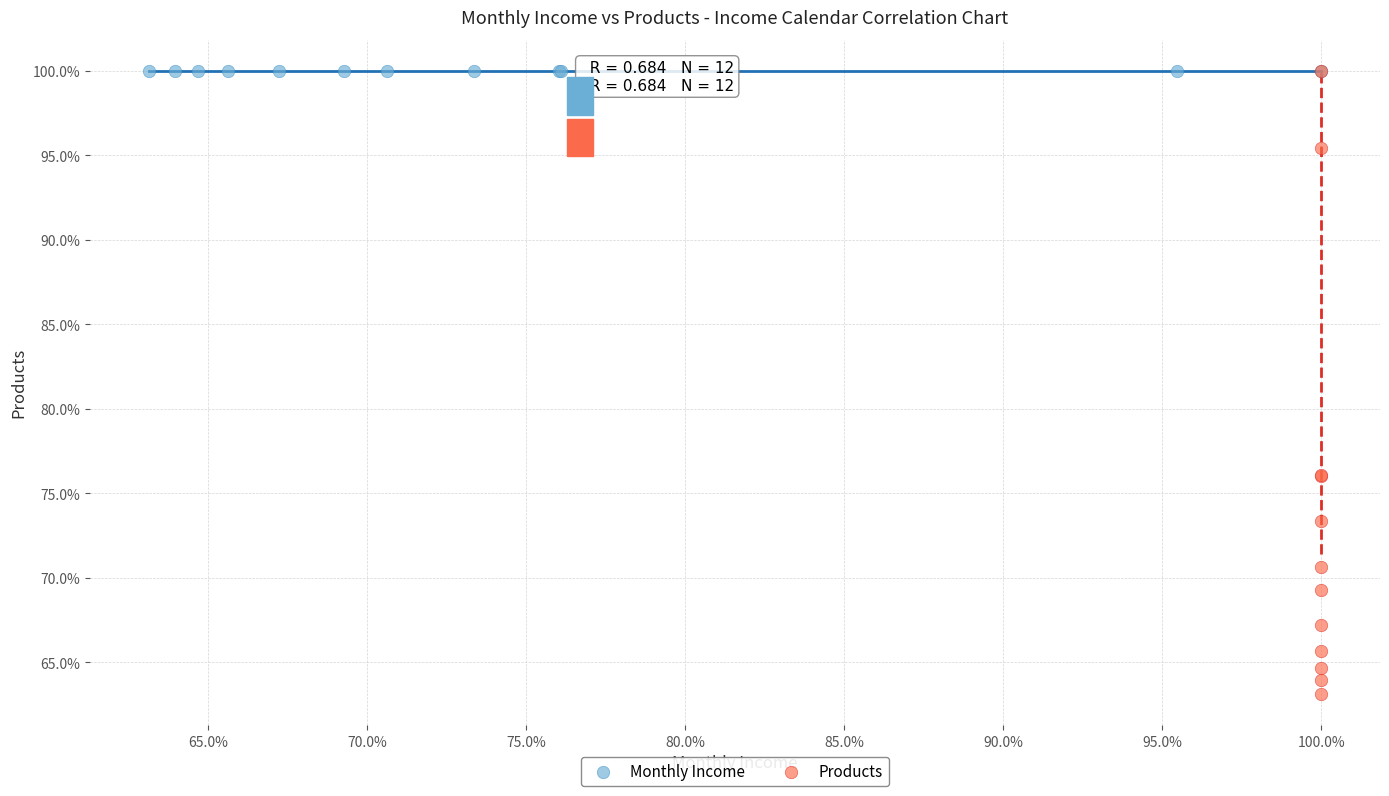

Which series contains the lowest Y value?

Products